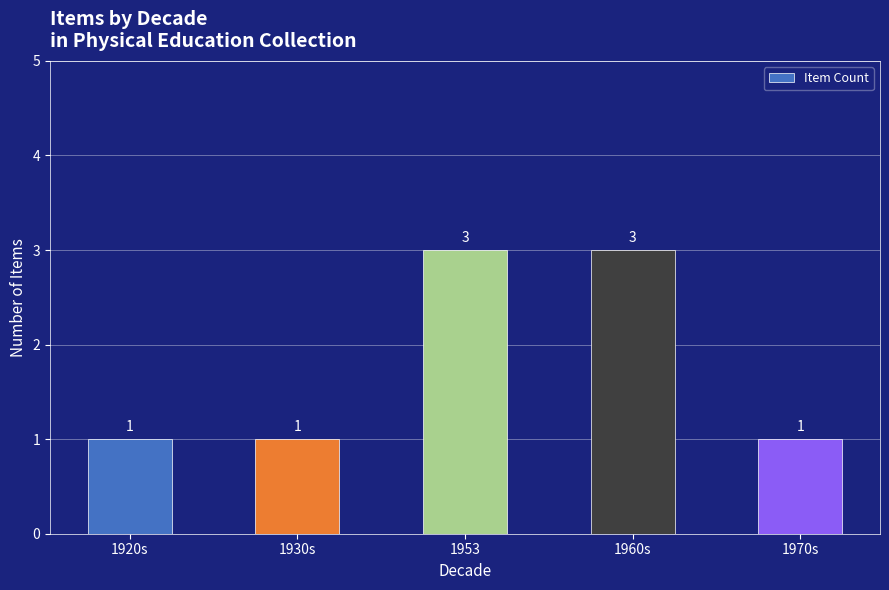

What is the greatest value displayed?

3